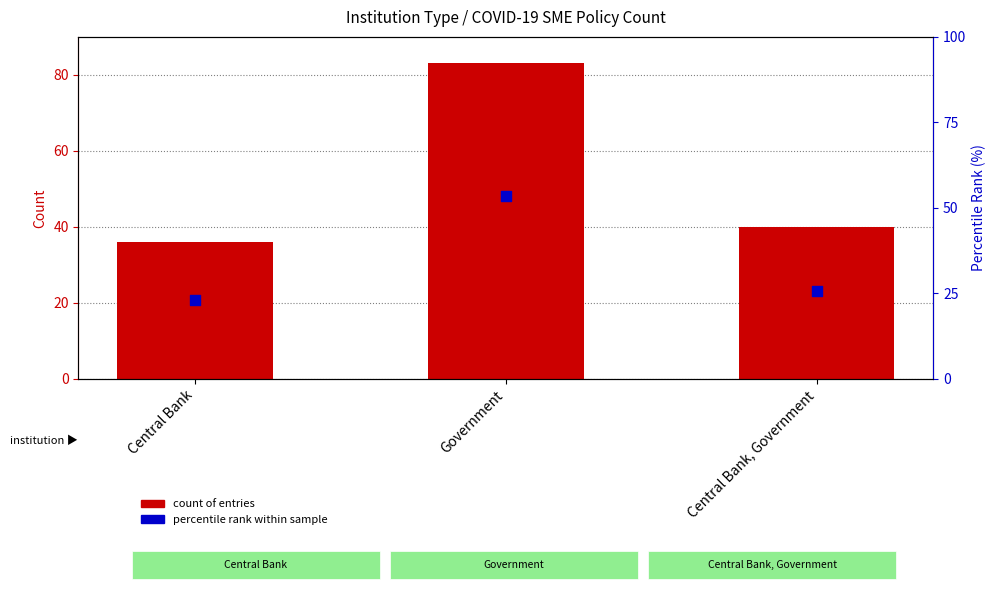

At which category is the sum across all series the highest?

Government